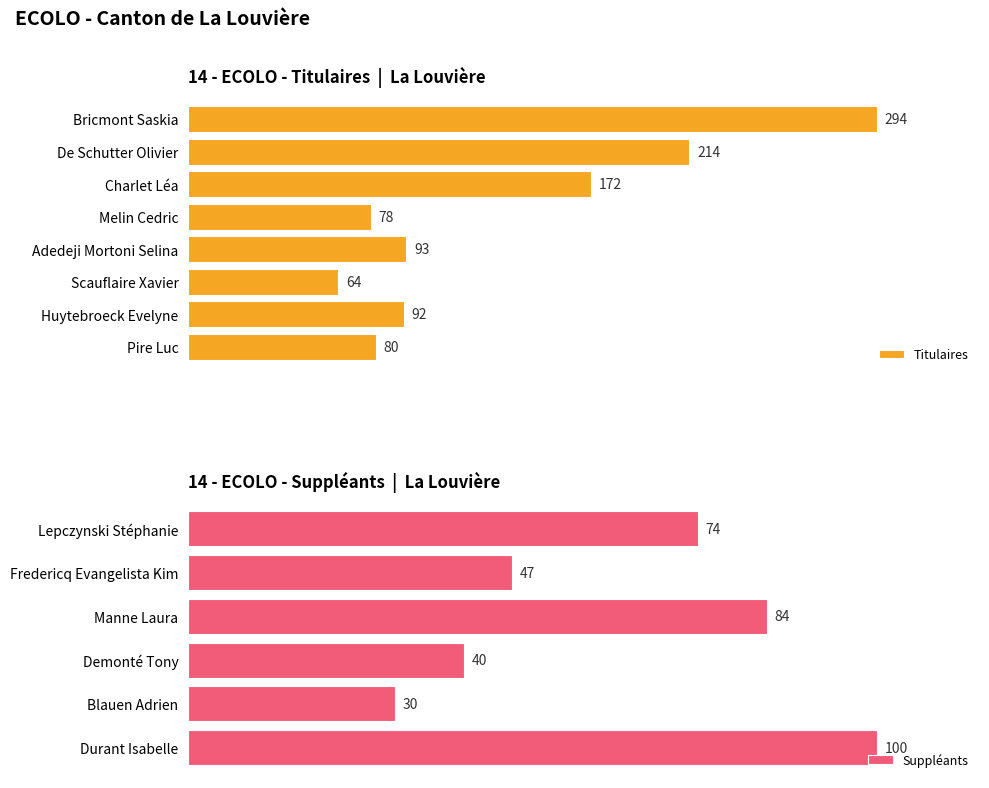

Which has a higher value, Pire Luc or Adedeji Mortoni Selina?

Adedeji Mortoni Selina